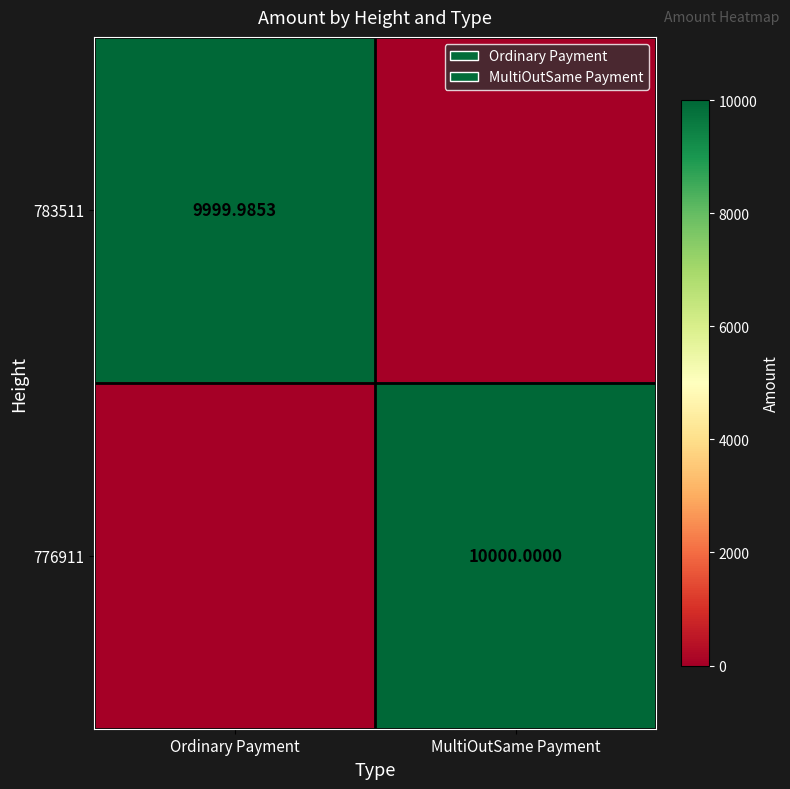

Between Ordinary Payment and MultiOutSame Payment, which series saw the biggest shift?

776911